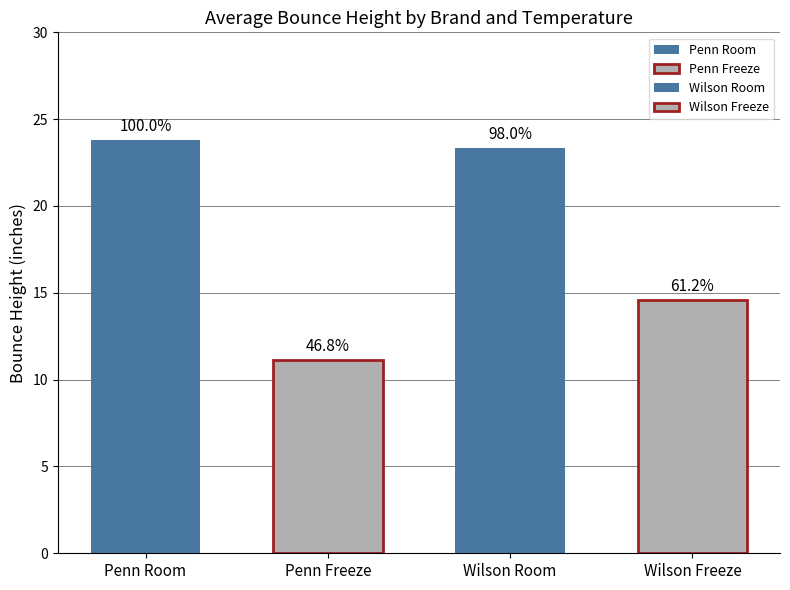

Are the bars grouped side by side (vs. stacked)?

Yes